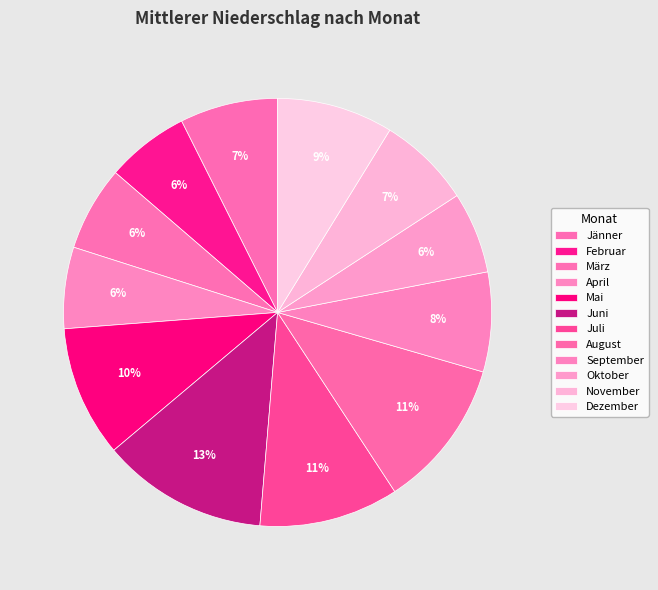

What is the change in value from April to Juni?

+51